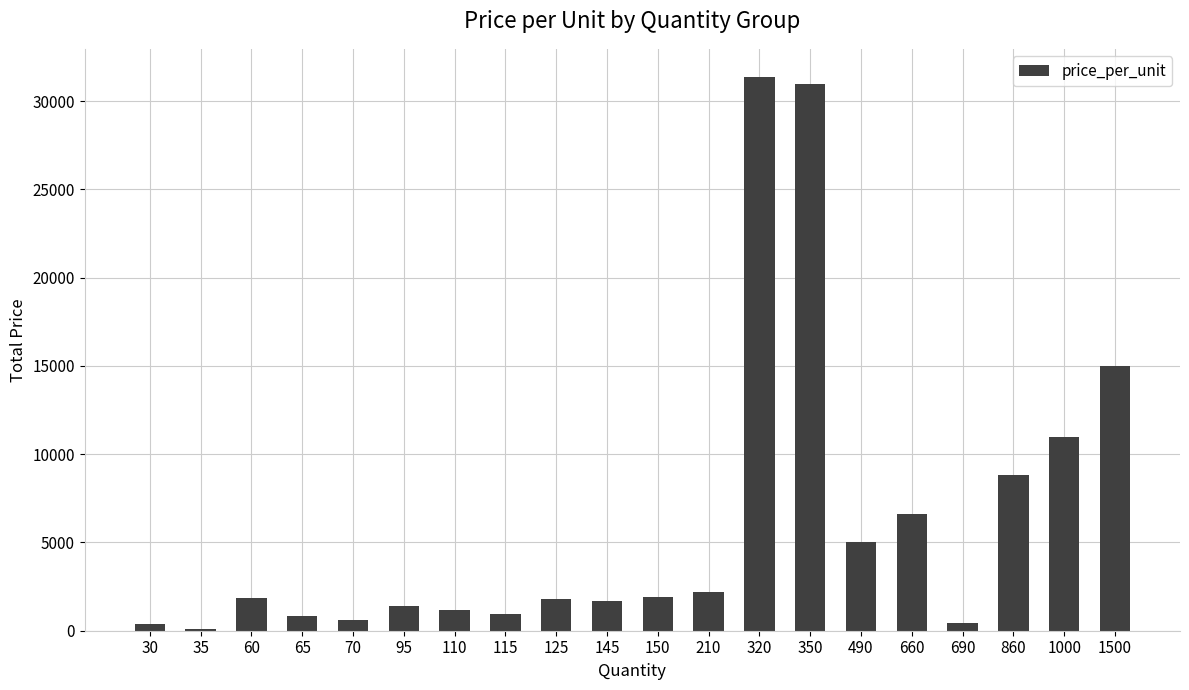

At which label is the value closest to 15760?

1500